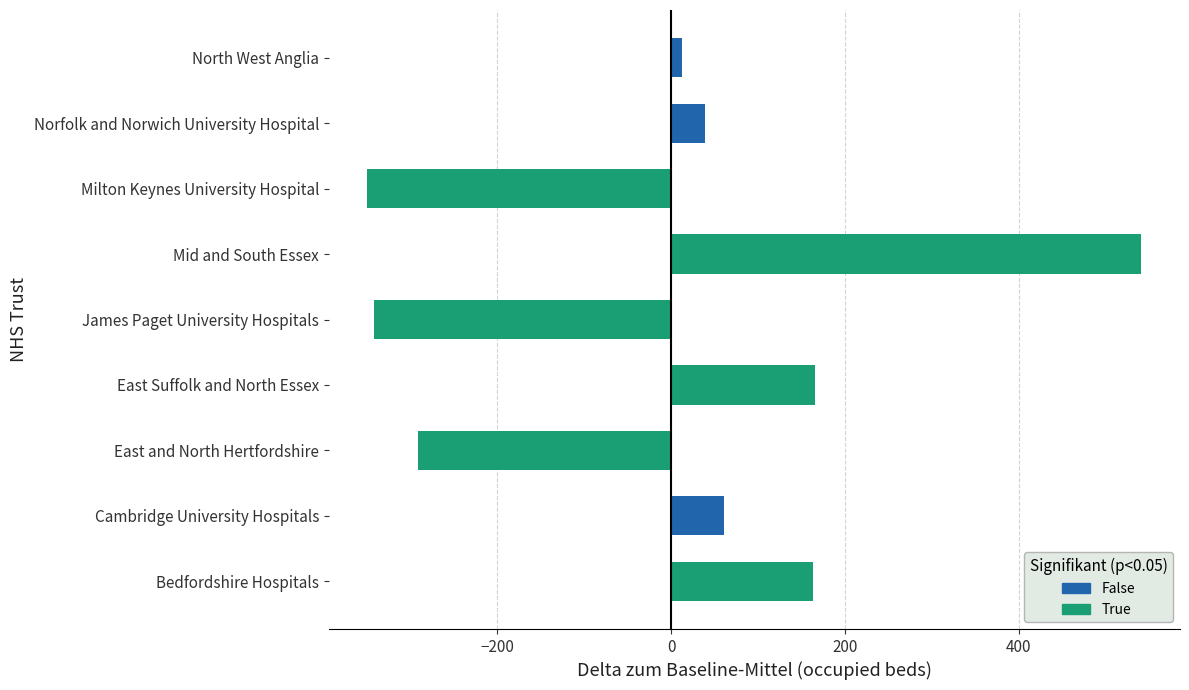

What is the change in value from Bedfordshire Hospitals to Mid and South Essex?

+378.0